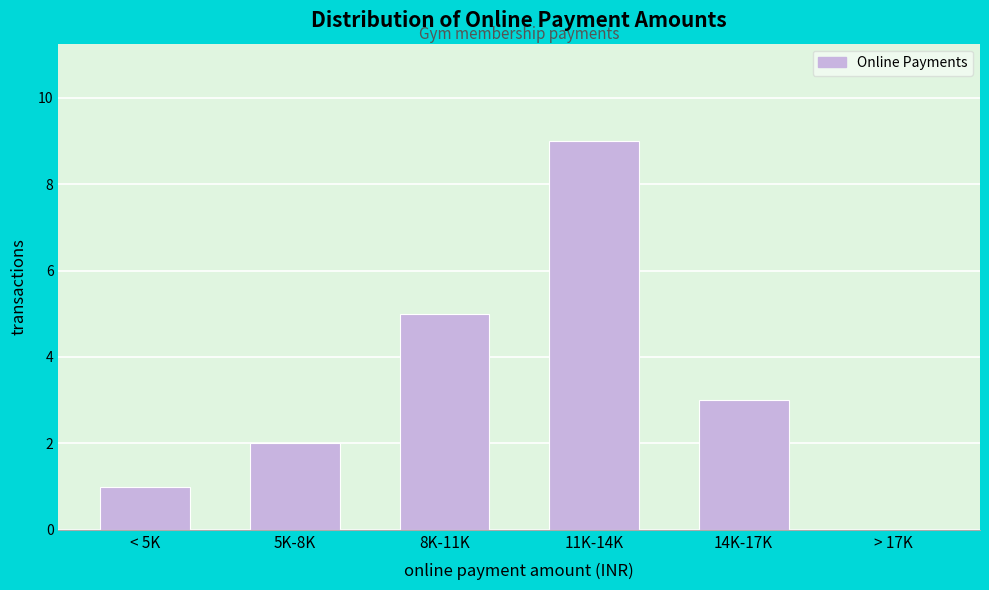

Reading left to right, extract all data points from this chart.

< 5K=1	5K-8K=2	8K-11K=5	11K-14K=9	14K-17K=3	> 17K=0